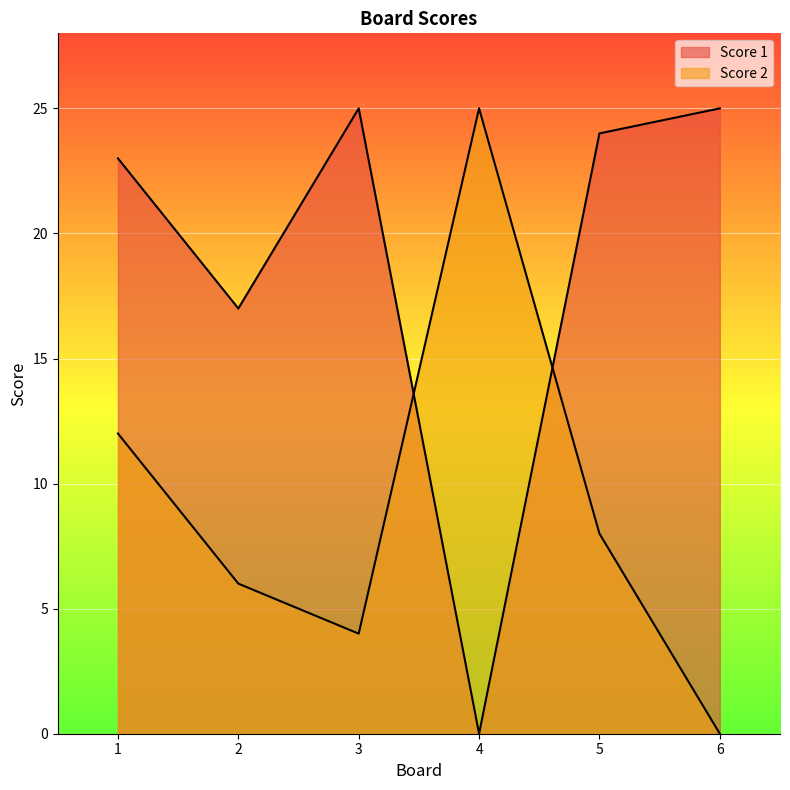

How many data points in Score 2 are above 8?

2